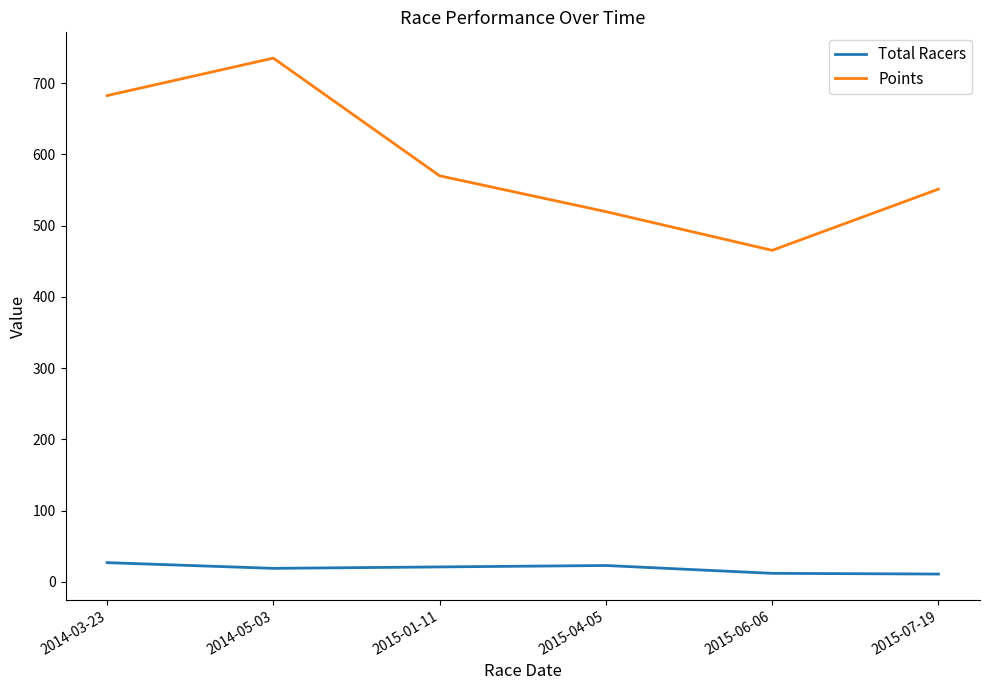

Does the chart have visible grid lines?

No